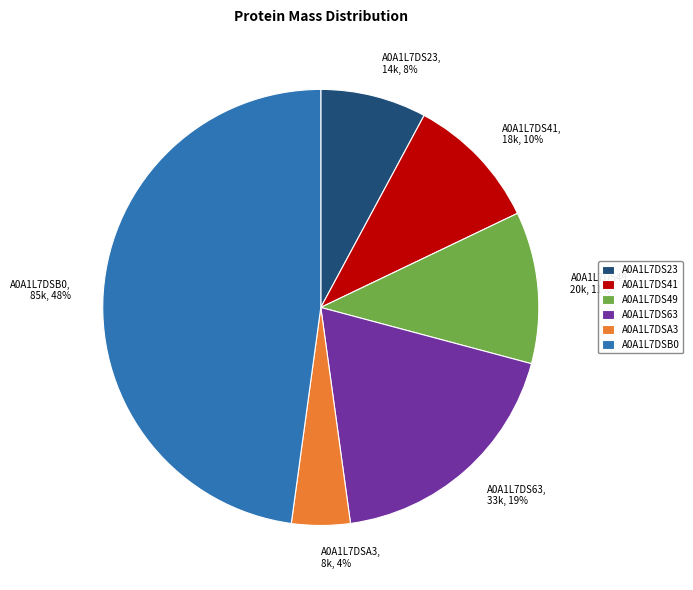

To the nearest percent, what is the combined percentage of A0A1L7DS49, 20k, 11% and A0A1L7DSB0, 85k, 48%?

59%